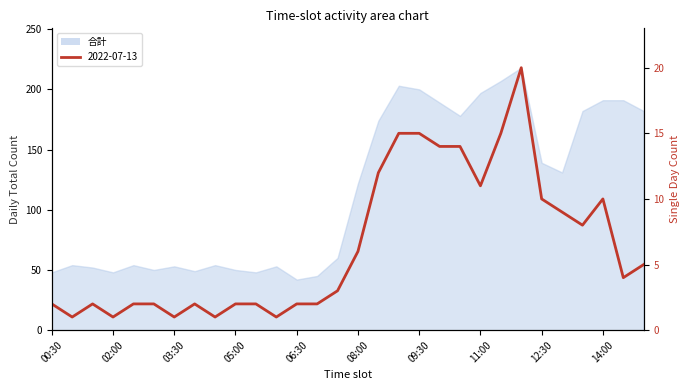

What is the sum of all 合計 values?

3464